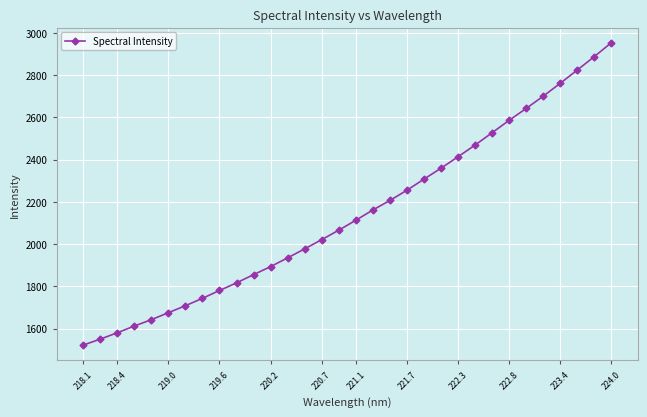

What is the difference between the second highest and minimum values?

1365.9